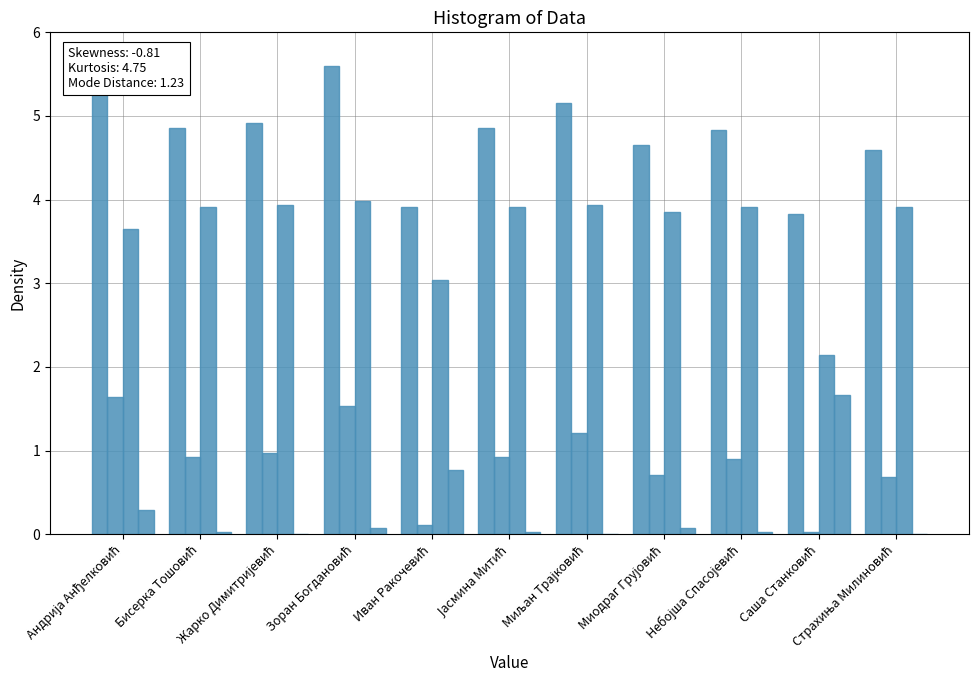

What is the total value across all series at Жарко Димитријевић?

9.8